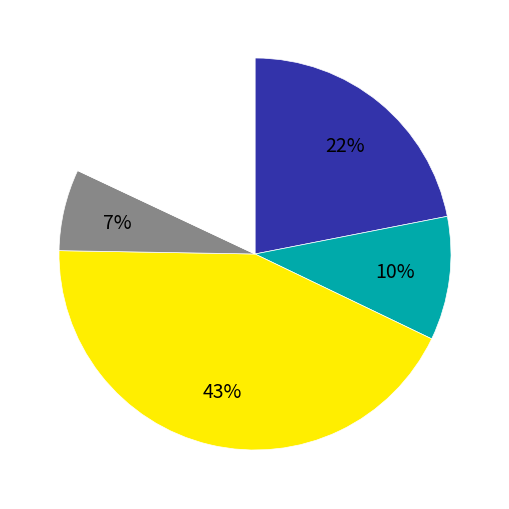

Is there a majority slice in this chart?

No